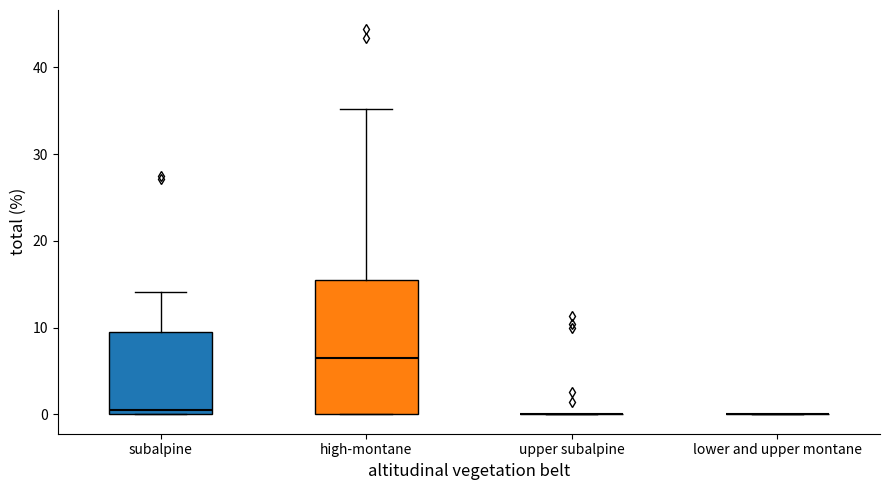

Reading left to right, transcribe this box plot: for each box, give where its median line is, the range the box spans, and where its two whiskers end, as read against the y-axis. The values are not printed on the chart, so give them approximately, as read against the axis.

subalpine: median 1, box 0 to 10, whiskers 0 to 14
high-montane: median 7, box 0 to 16, whiskers 0 to 35
upper subalpine: box collapsed to a line at 0, whiskers 0 to 0
lower and upper montane: box collapsed to a line at 0, whiskers 0 to 0